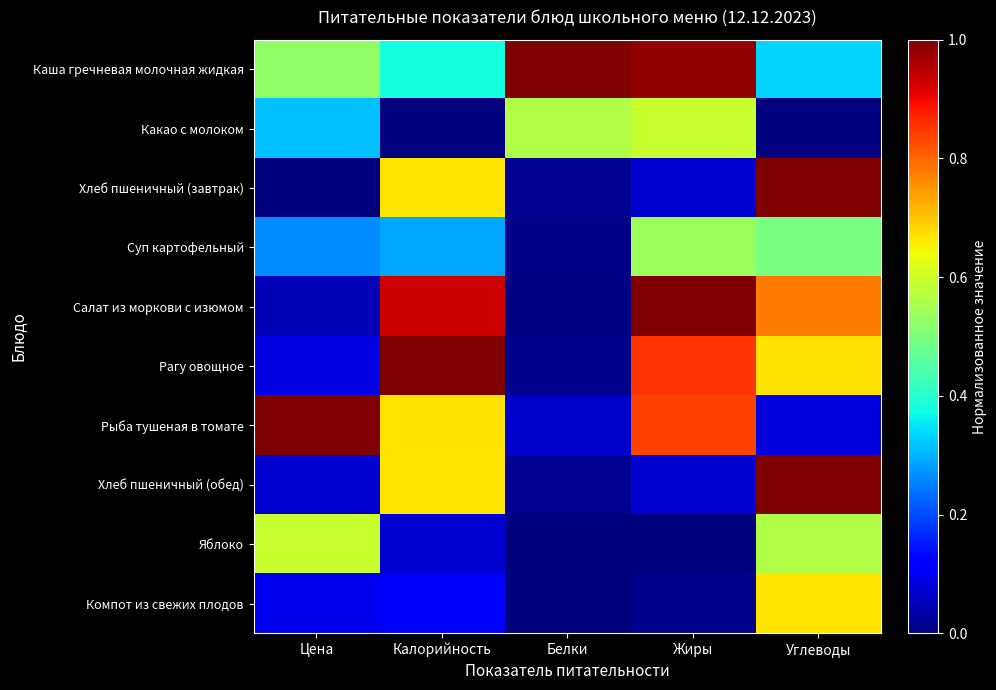

Rank the series by their maximum value, from highest to lowest.

Каша гречневая молочная жидкая, Хлеб пшеничный (завтрак), Салат из моркови с изюмом, Рагу овощное, Рыба тушеная в томате, Хлеб пшеничный (обед), Компот из свежих плодов, Какао с молоком, Яблоко, Суп картофельный